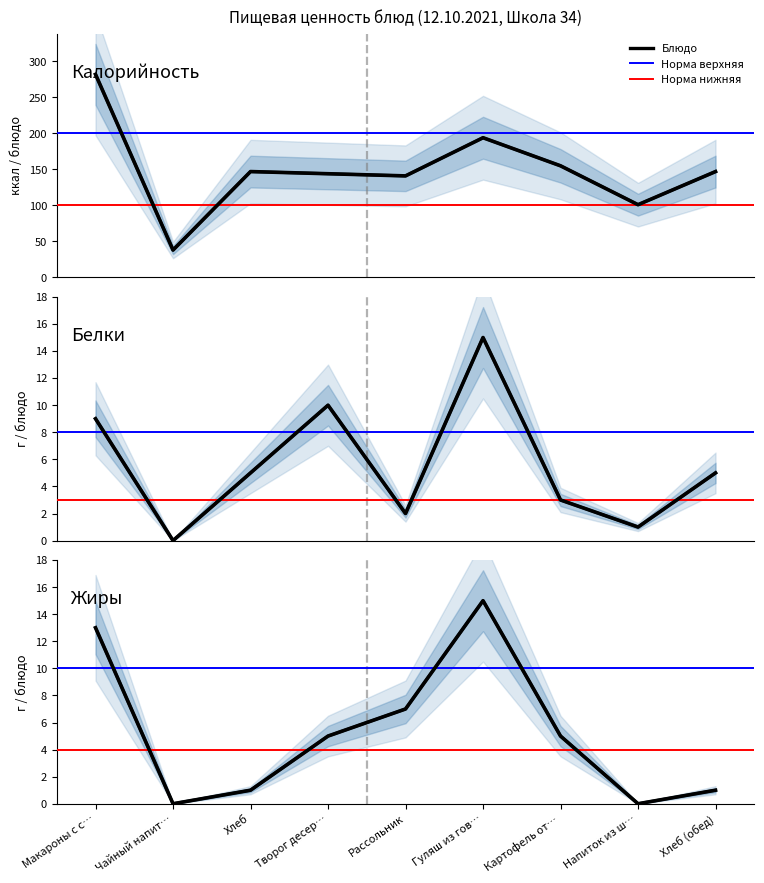

Between Хлеб (обед) and Творог десер…, which is larger?

Хлеб (обед)